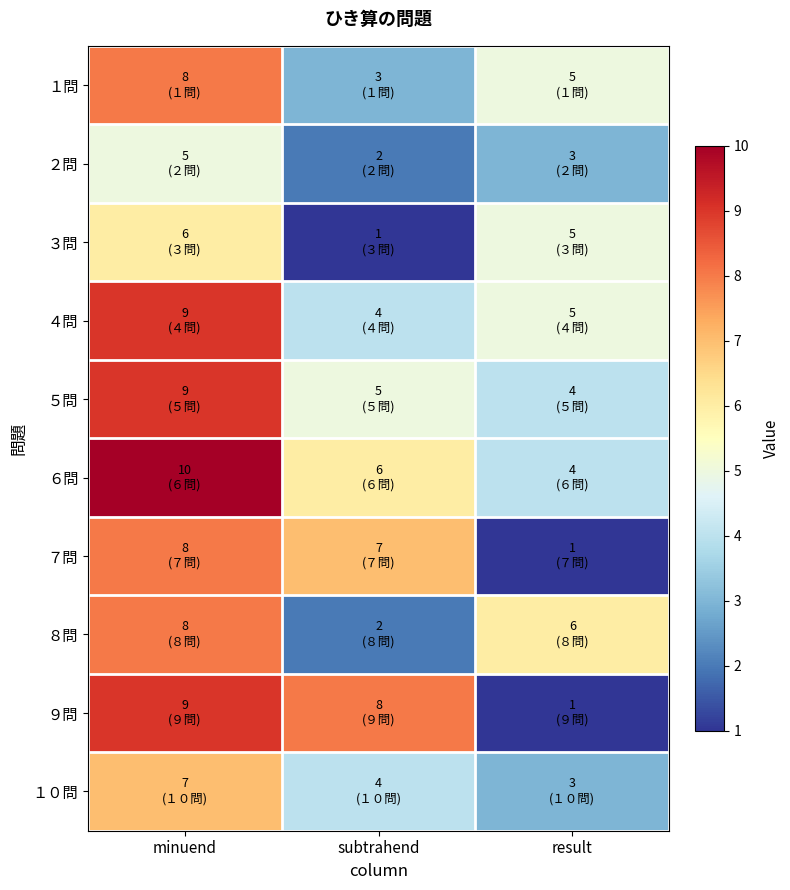

What is the difference between the highest and lowest values at result?

5